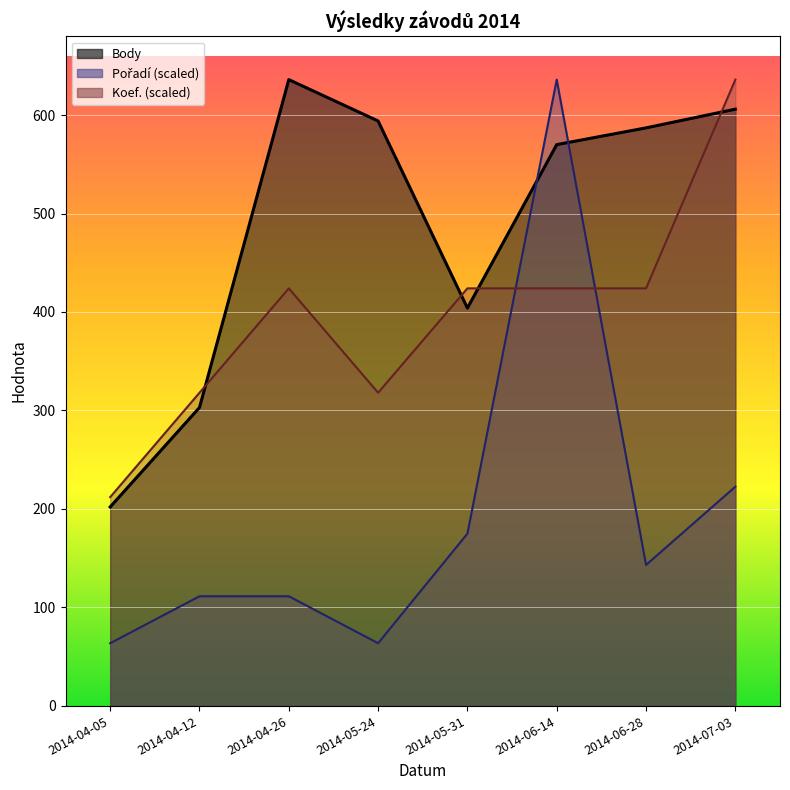

Reading right to left, what are all the values shown in this chart?

Body: 606.0	587.0	570.0	404.0	594.0	636.0	303.0	202.0
Pořadí: 222.6	143.1	636.0	174.9	63.6	111.3	111.3	63.6
Koef.: 636.0	424.0	424.0	424.0	318.0	424.0	318.0	212.0